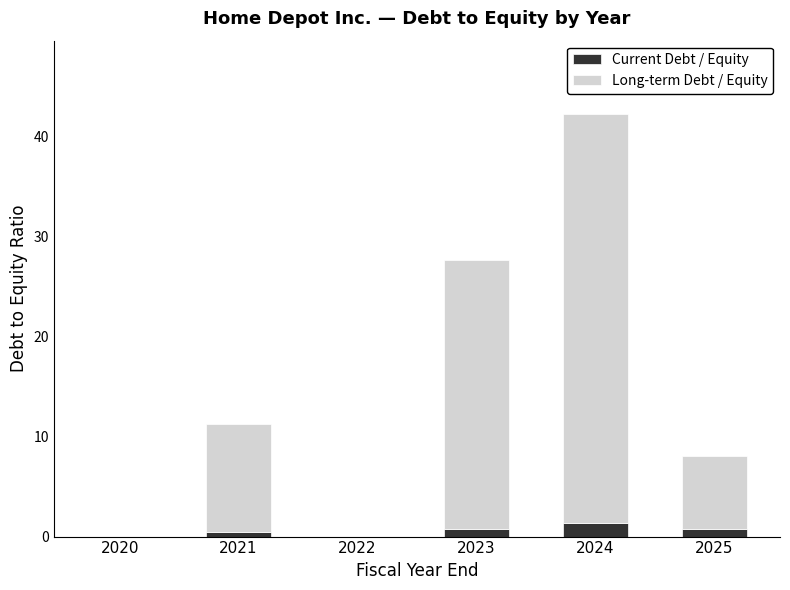

What is the total value across all series at 2025?

8.0